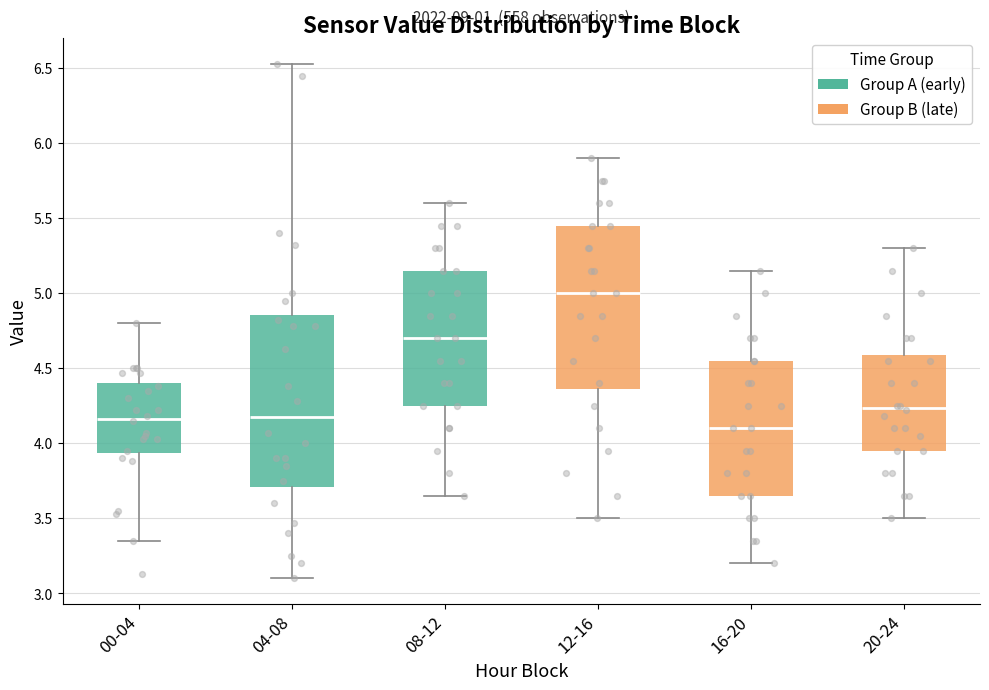

Which box's median line is the highest?

12-16